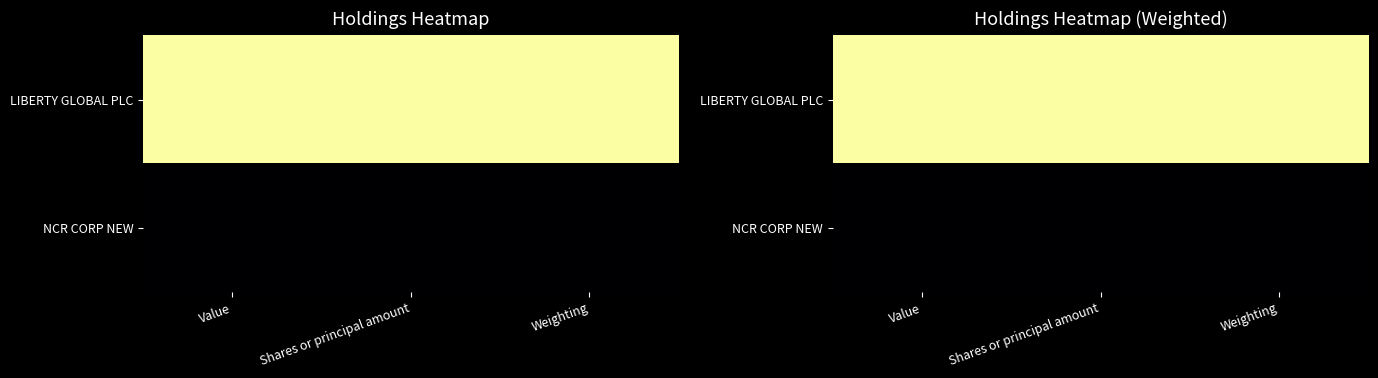

Which series has the largest total across all categories?

LIBERTY GLOBAL PLC